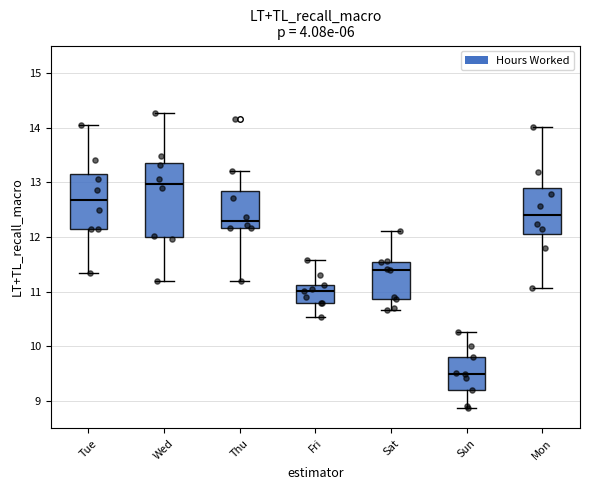

Where does the median line of the box for Fri sit on the y-axis? The values are not printed on the chart, so give them approximately, as read against the axis.

11.0